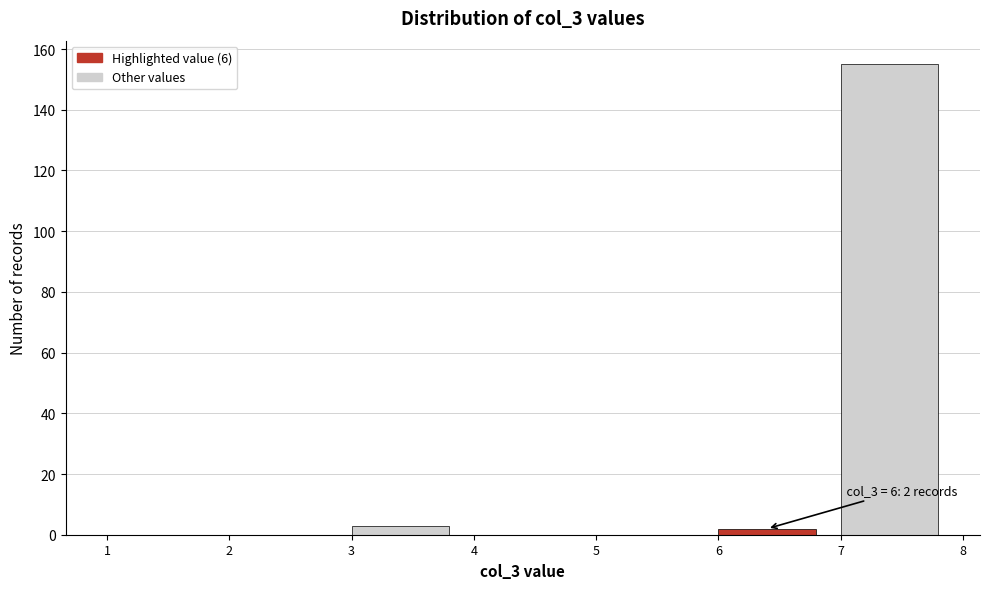

Which range on the x-axis has the tallest bar?

7 to 8